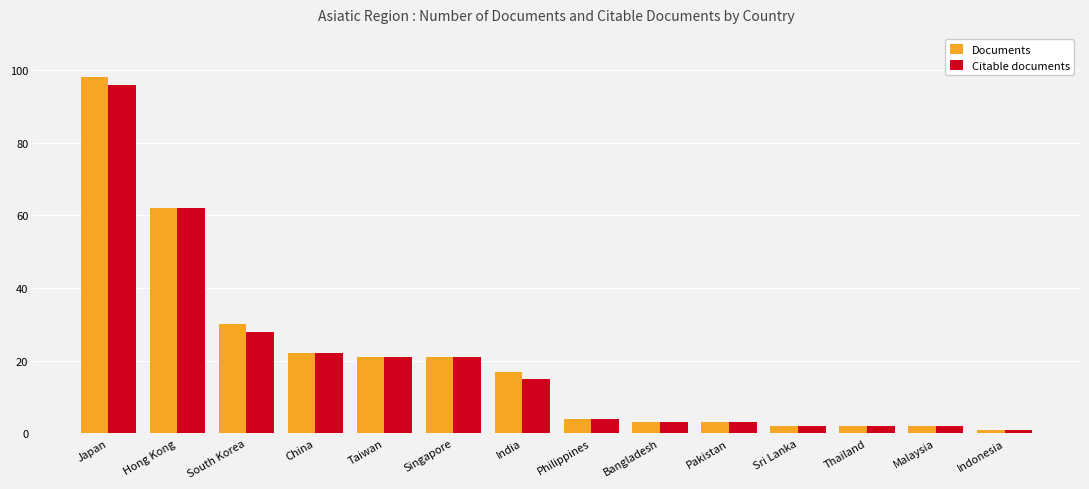

What is the maximum value shown in the chart?

98